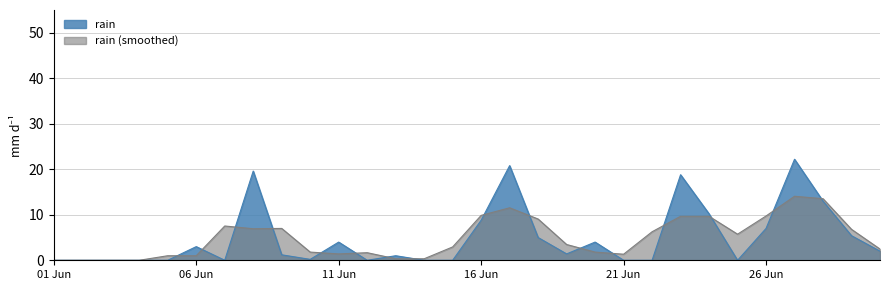

Between 2019-06-29 and 2019-06-25, which is larger?

2019-06-29